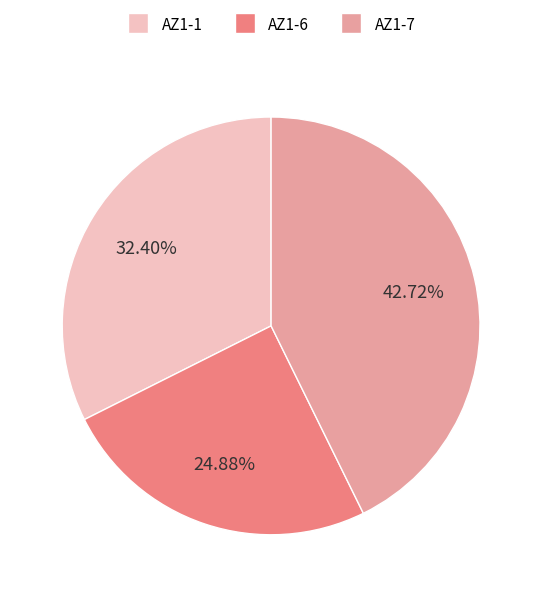

Rank the categories by value from highest to lowest.

AZ1-7, AZ1-1, AZ1-6